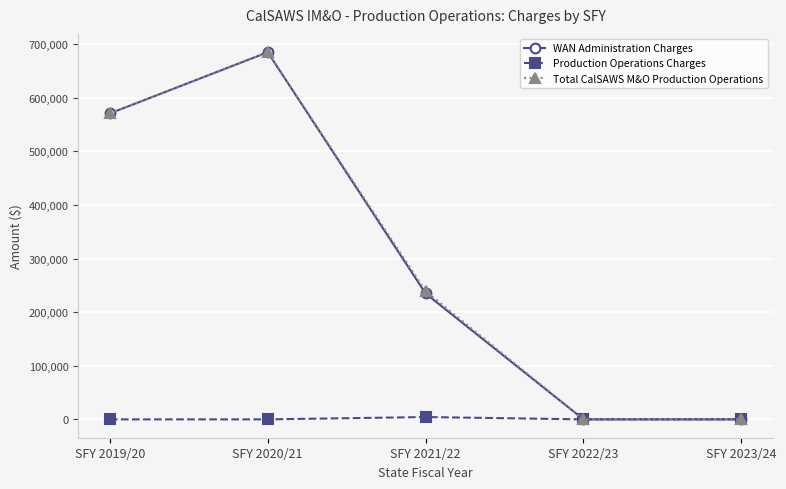

At which label does WAN Administration Charges reach its peak?

SFY 2020/21